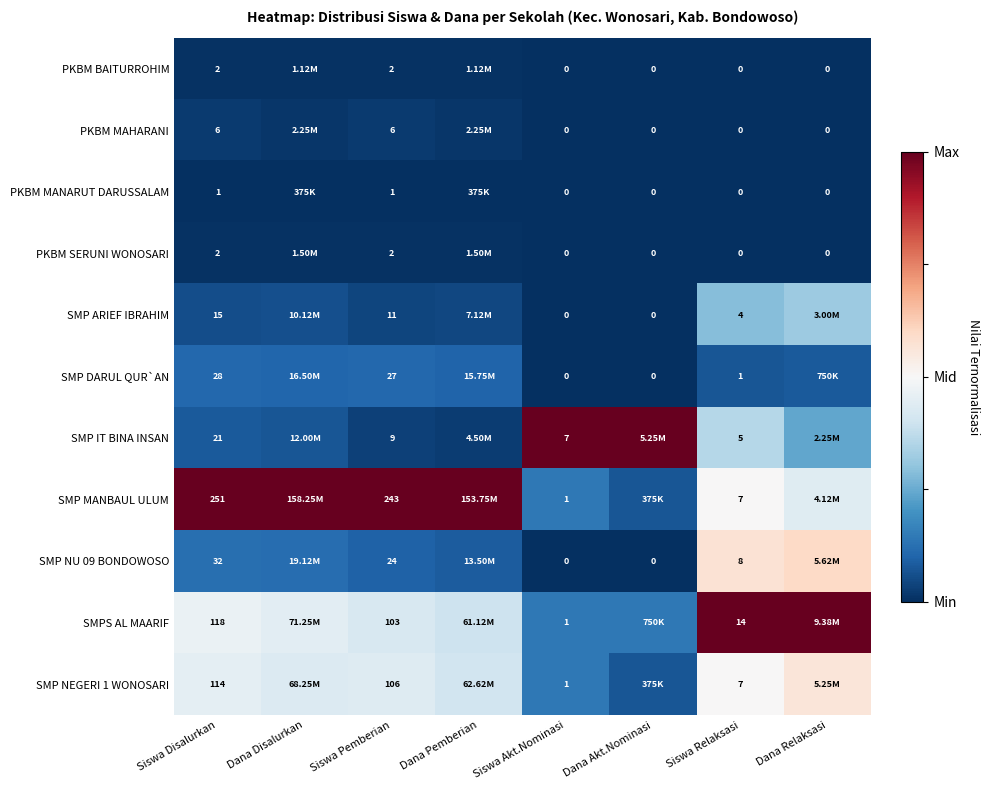

Which category has the lowest value across all series?

Siswa Akt.Nominasi